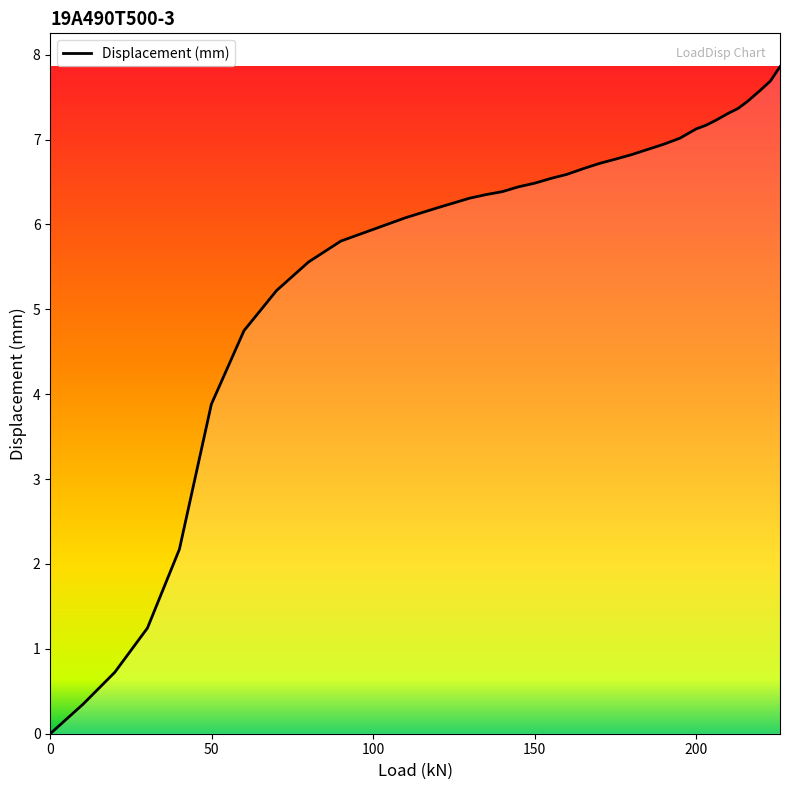

What is the difference between the maximum and minimum values?

7.9